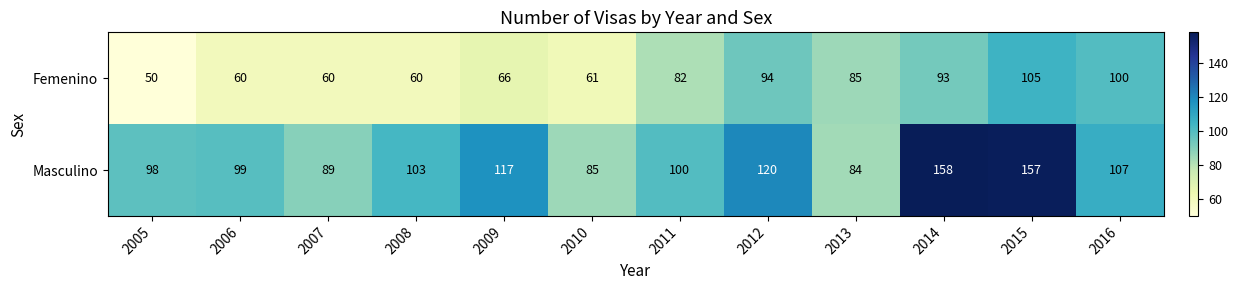

What is the total value across all series at 2015?

262